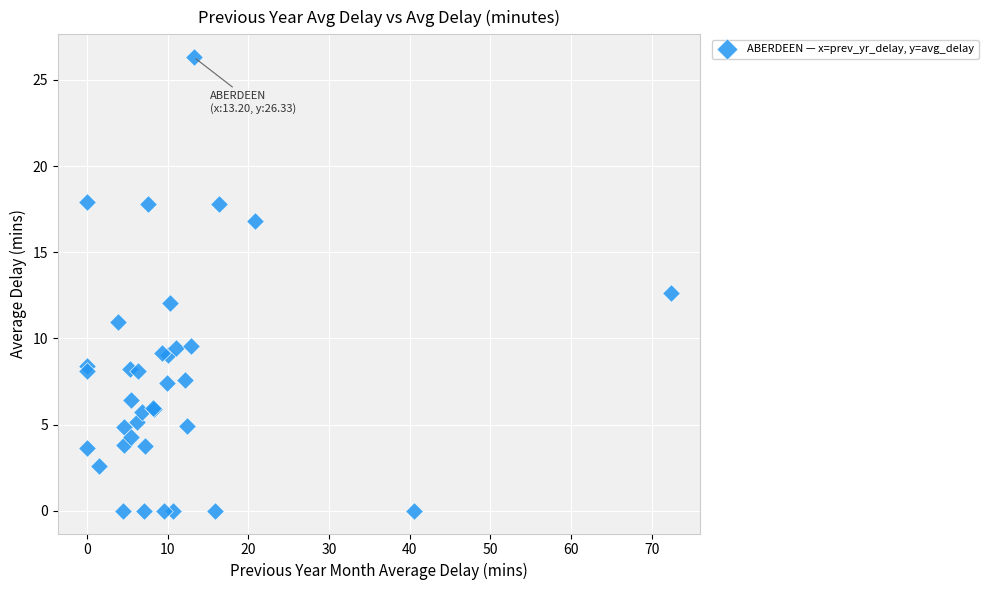

What Y value in the scatter plot is closest to 13?

12.6